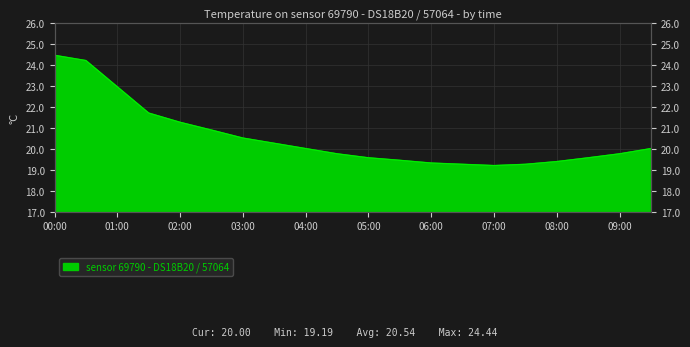

How many categories are shown in the chart?

20